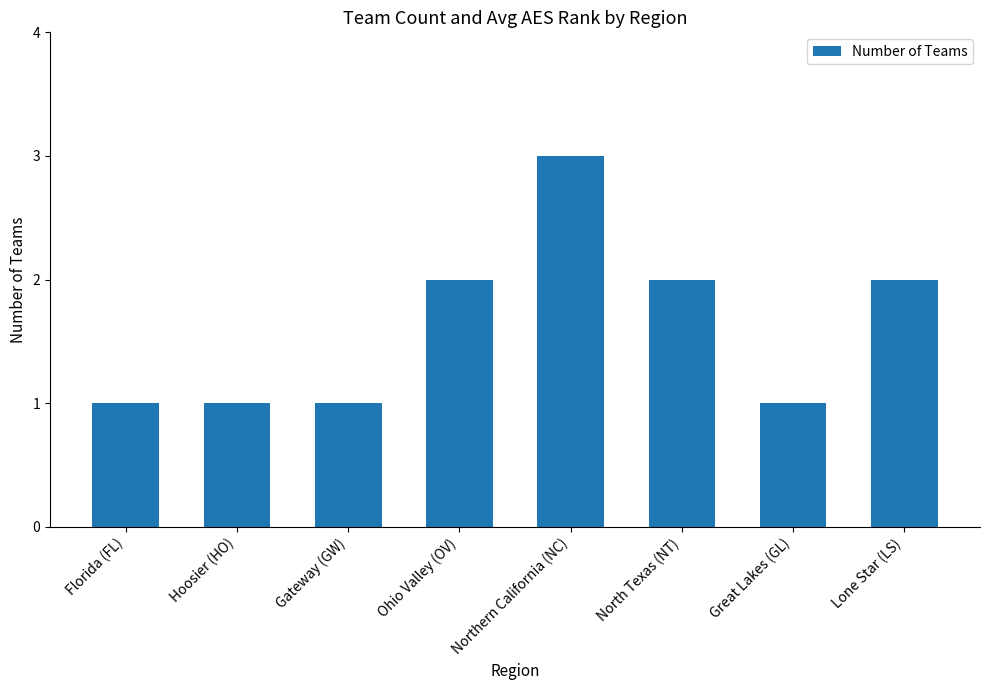

What is the maximum value shown in the chart?

3